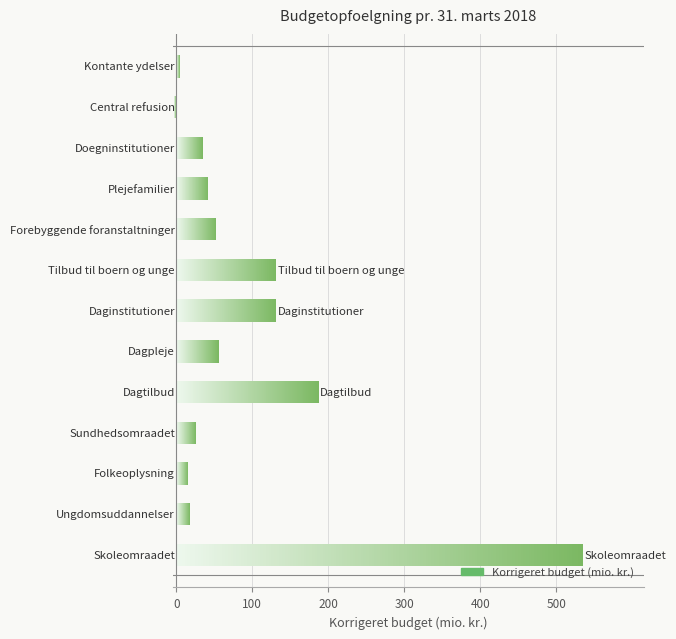

How many values are above zero?

12